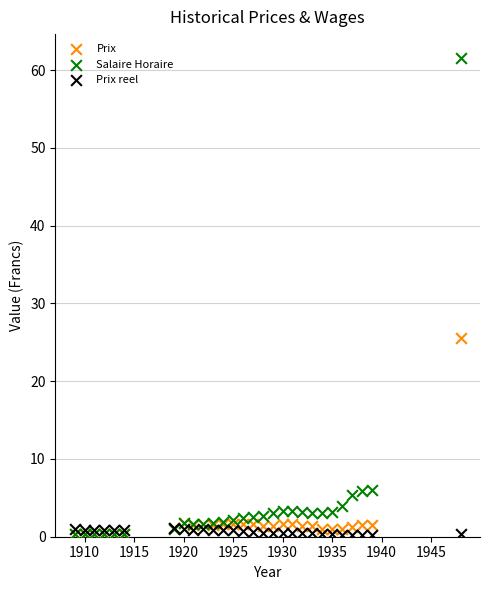

In the Salaire Horaire series, what Y value is closest to 30?

6.0